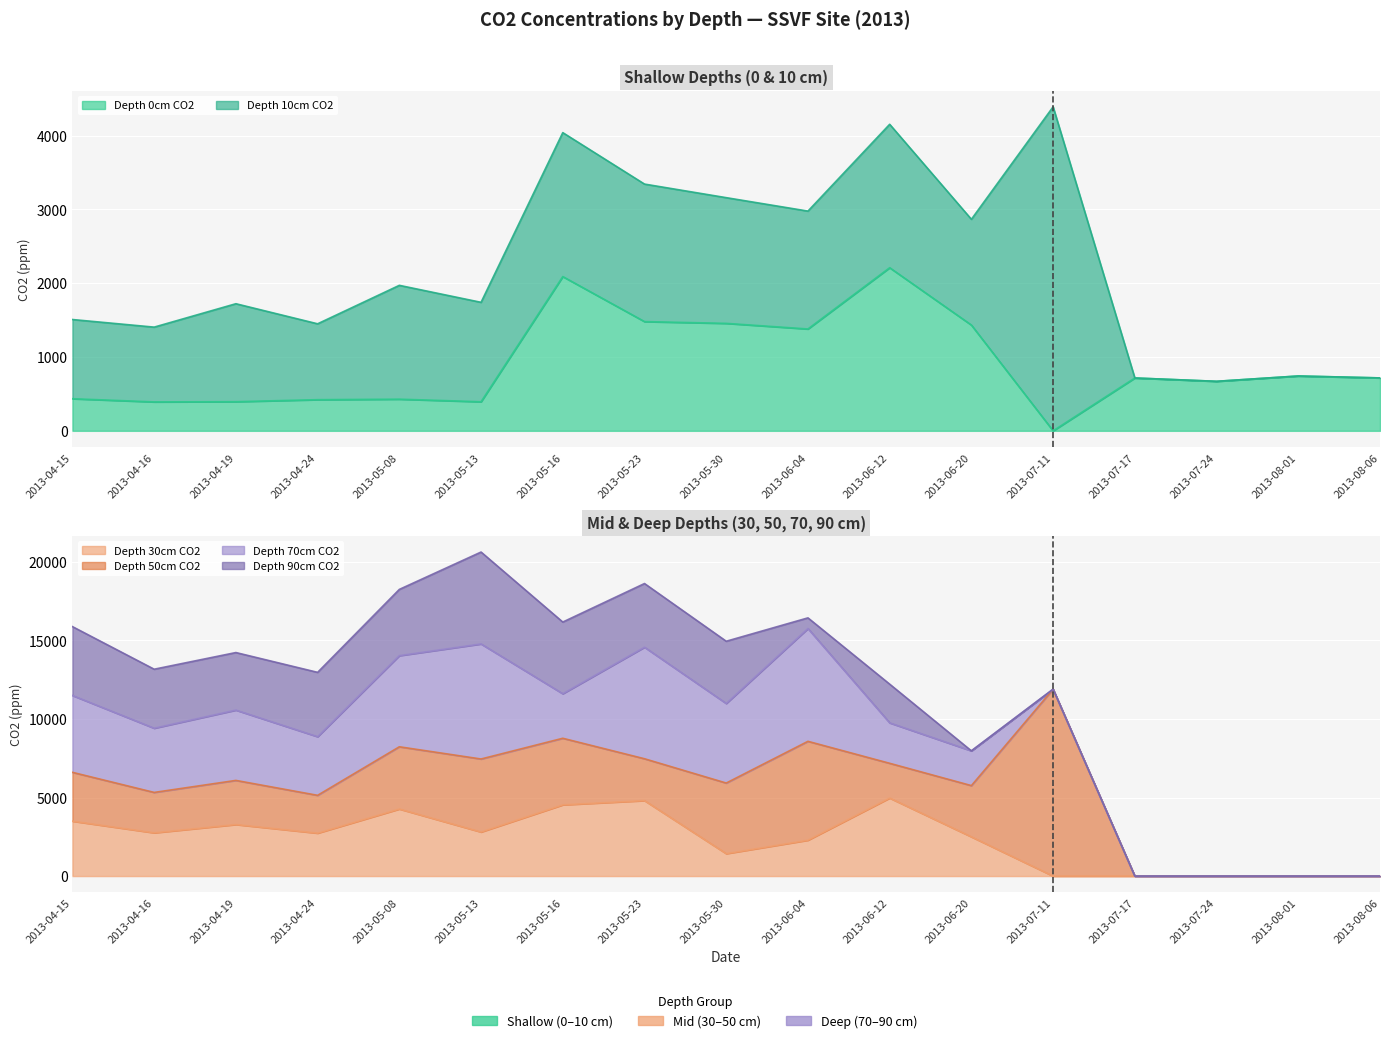

How many data points in Depth 50cm CO2 are less than 2808?

8